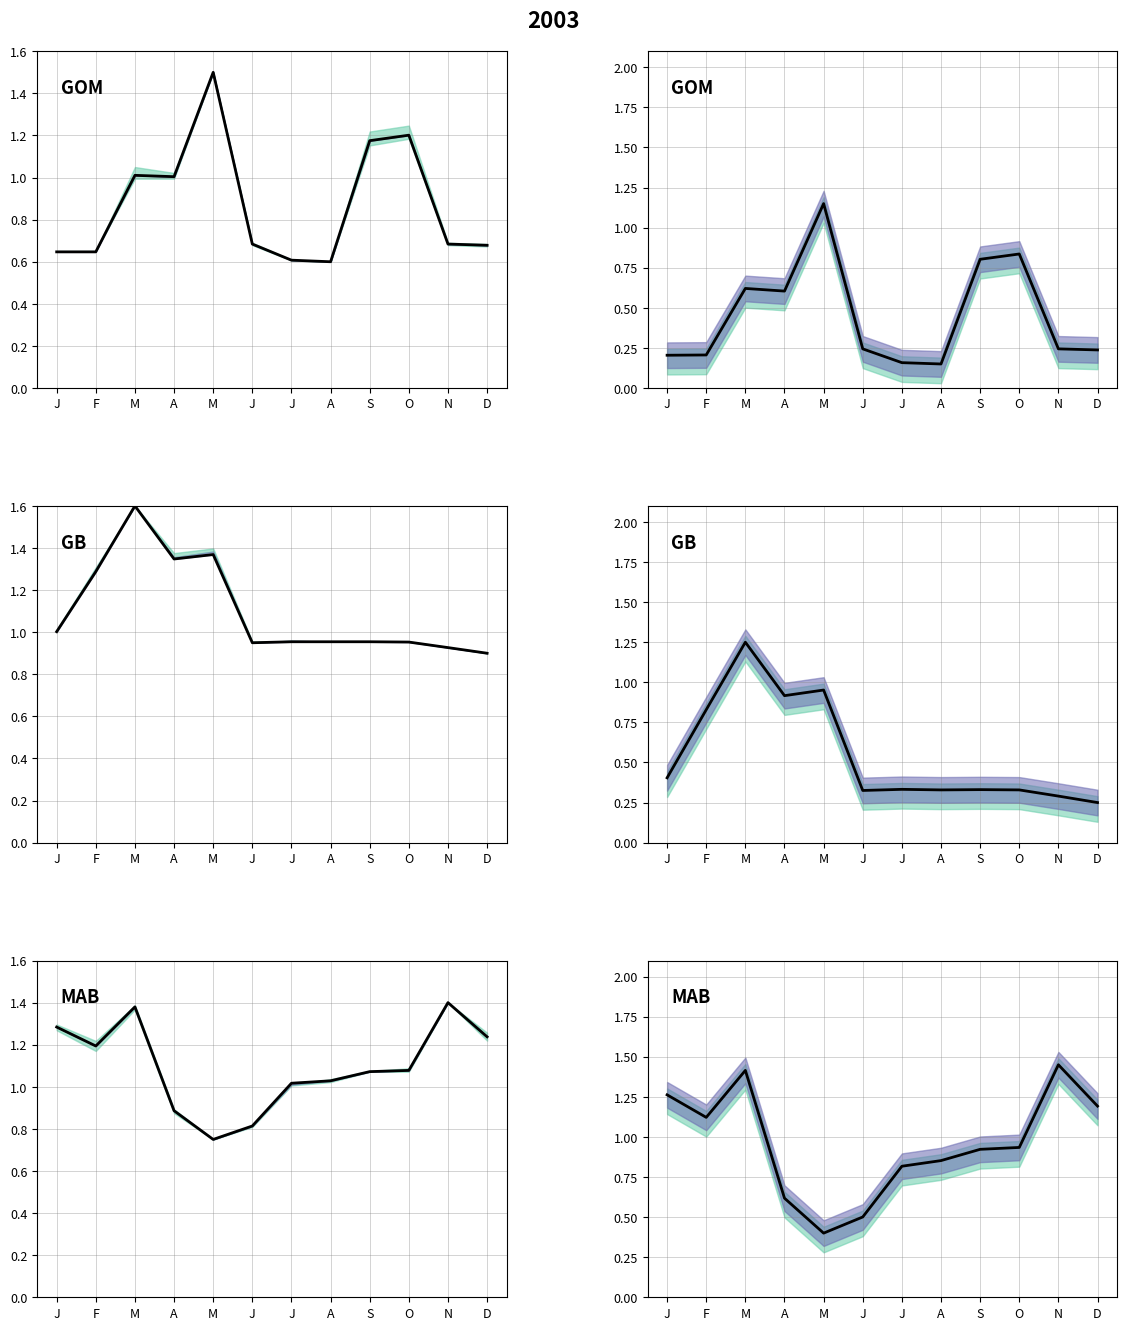

Which category has the highest value across all series?

N